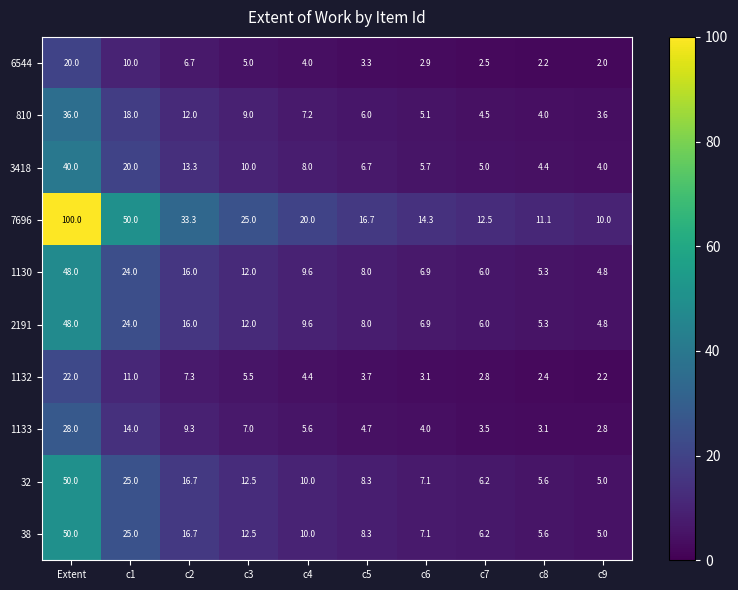

How many categories are shown in the chart?

10